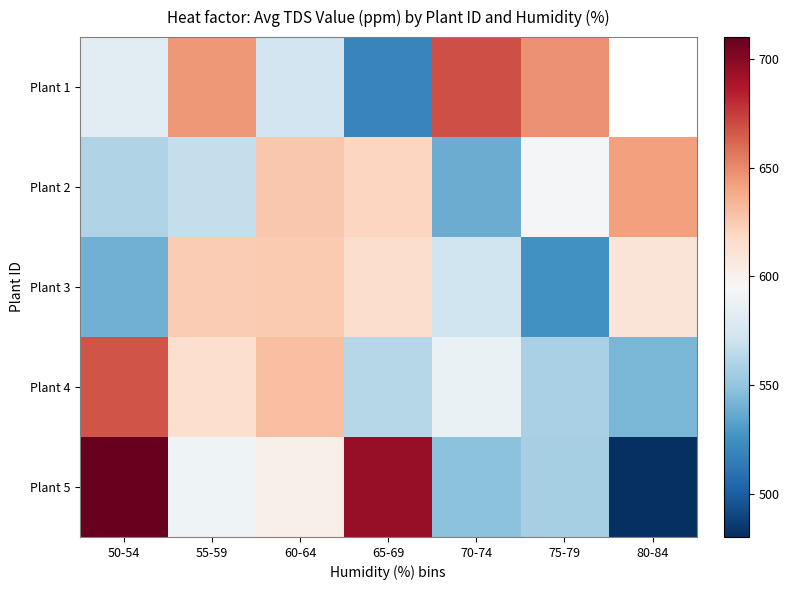

Where does the Plant 5 series first go above 590?

50-54